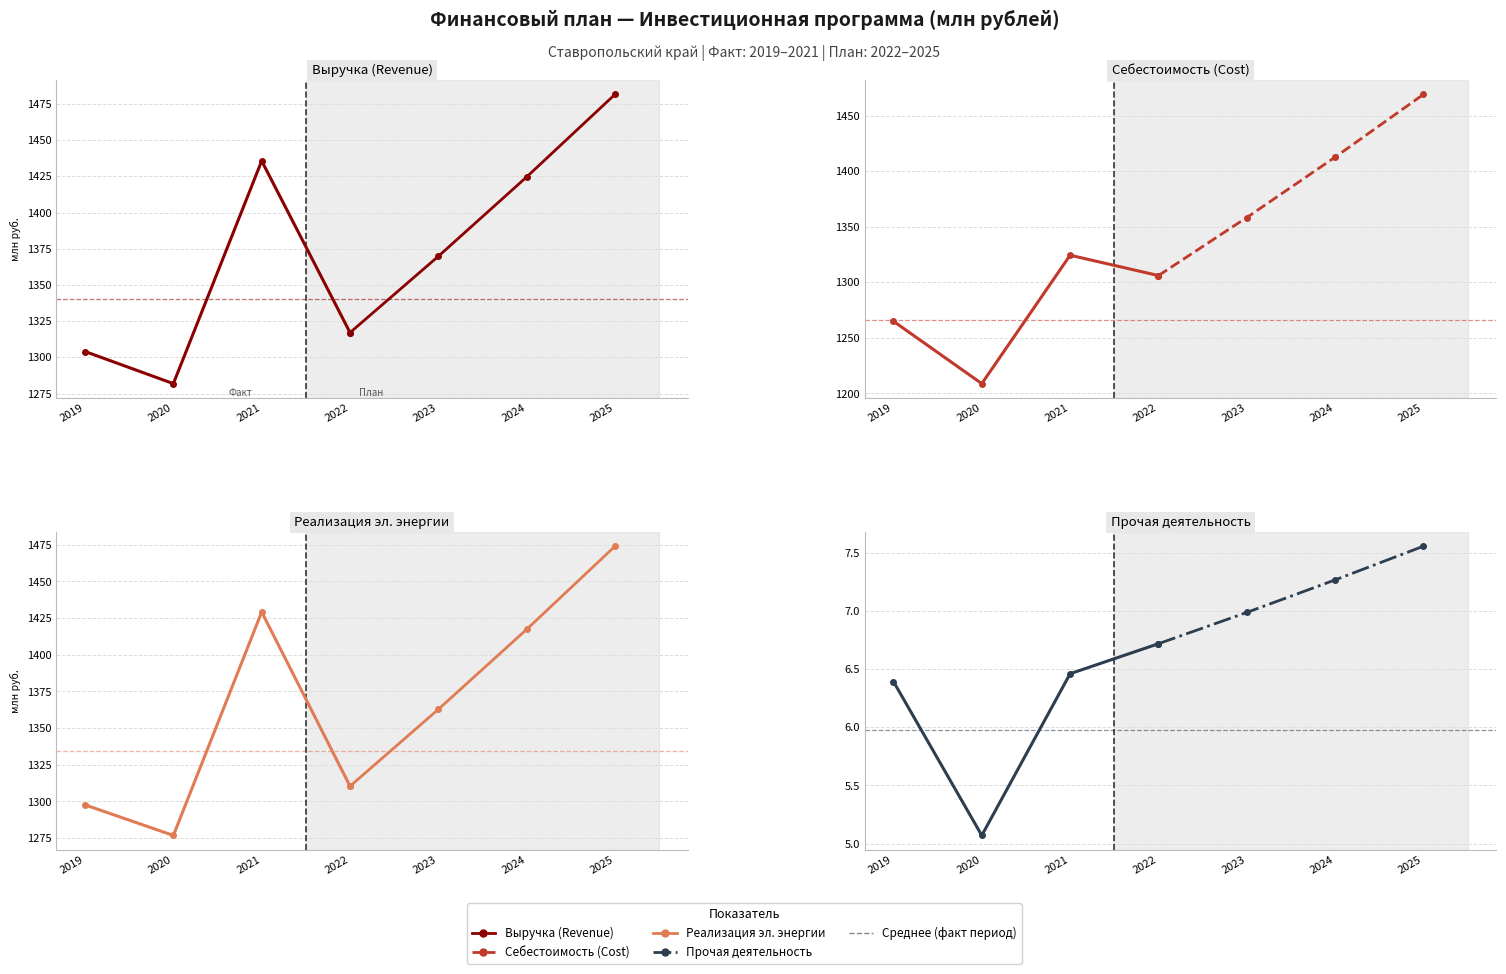

At which label is Себестоимость (Cost) closest to 1266?

2019